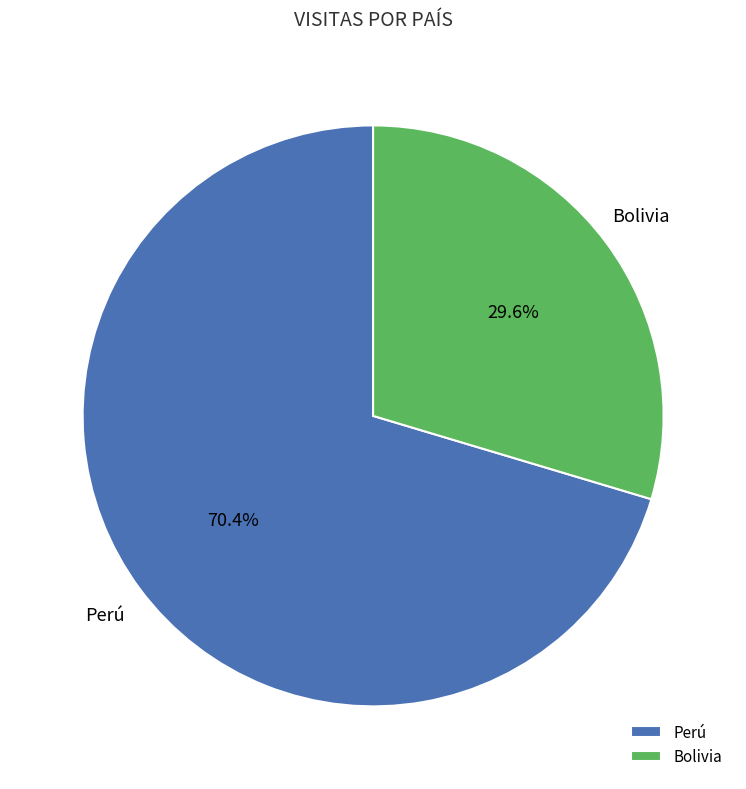

To the nearest percent, what is the difference between the Perú and Bolivia slice percentages?

41%